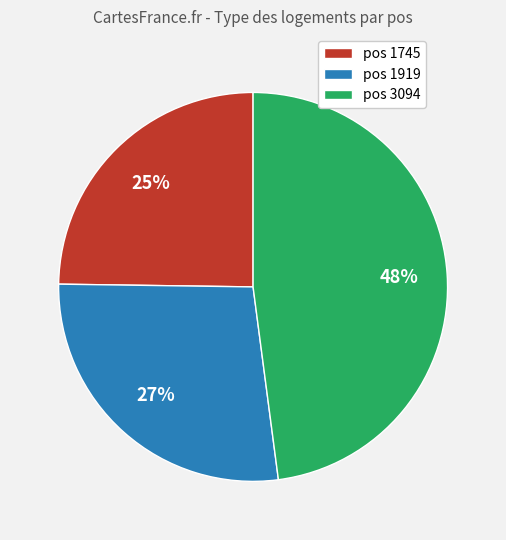

Is there a majority slice in this chart?

No